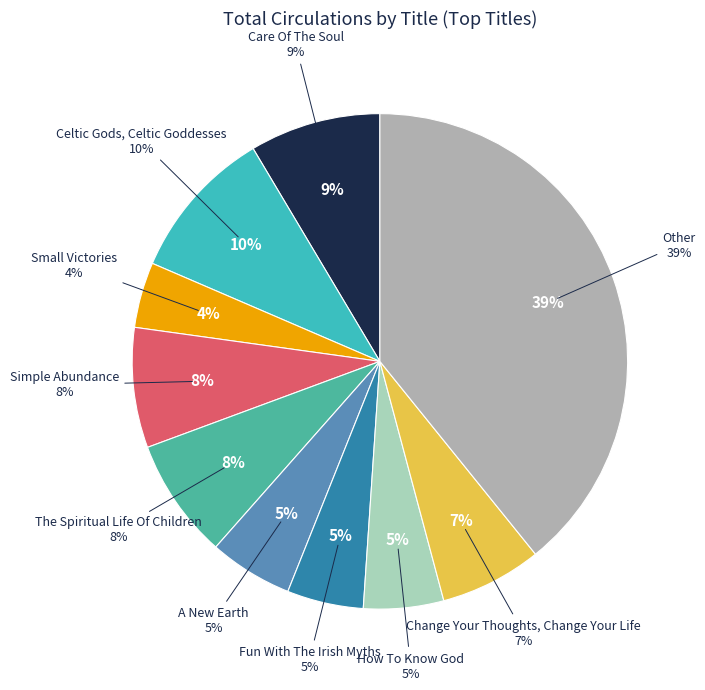

The The Spiritual Life Of Children slice represents 15% of the pie. True or false?

False